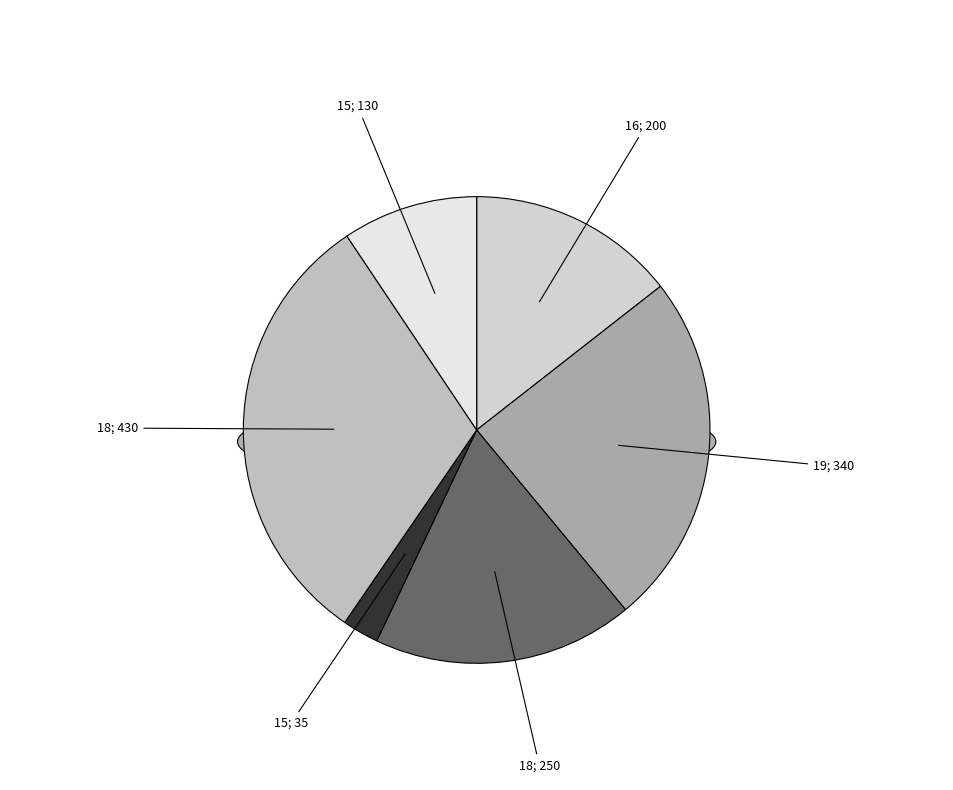

What is the change in value from 18 to 15?

-300